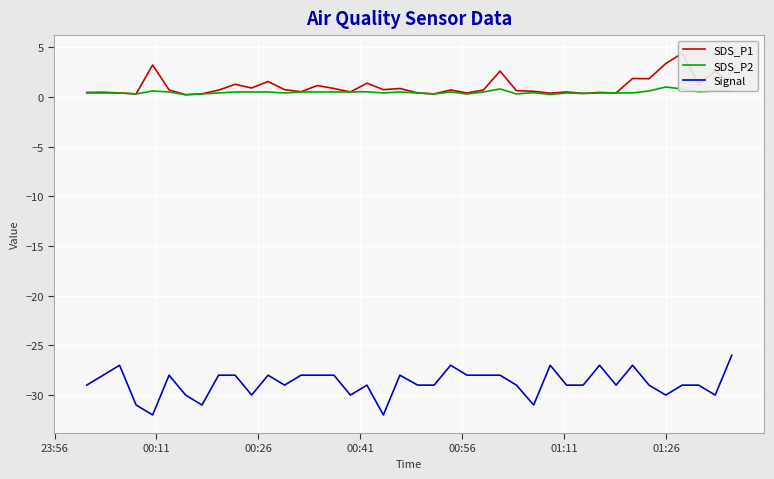

True or false: Signal and SDS_P2 cross at least once.

False